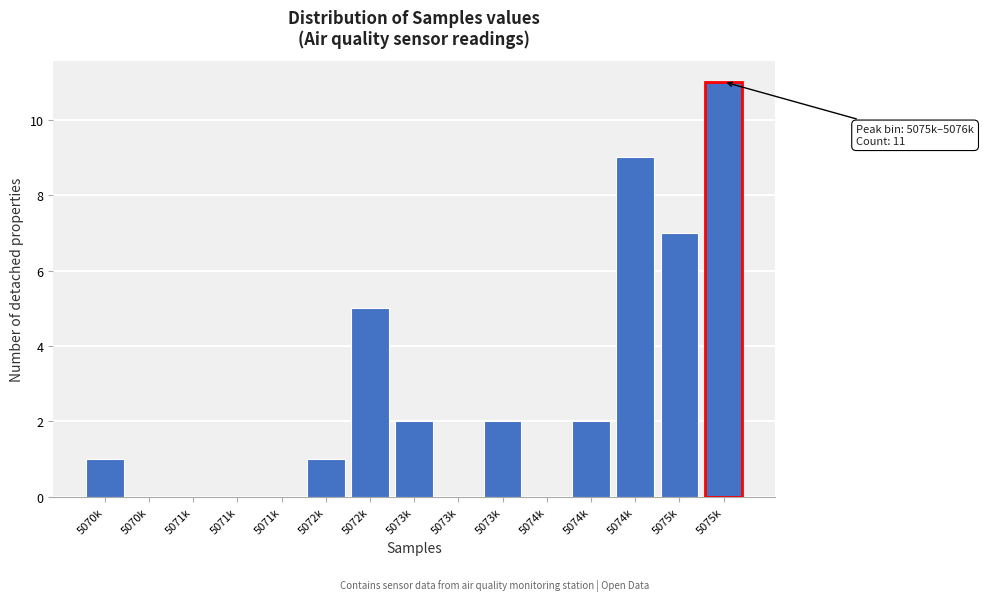

Are the bars horizontal?

No